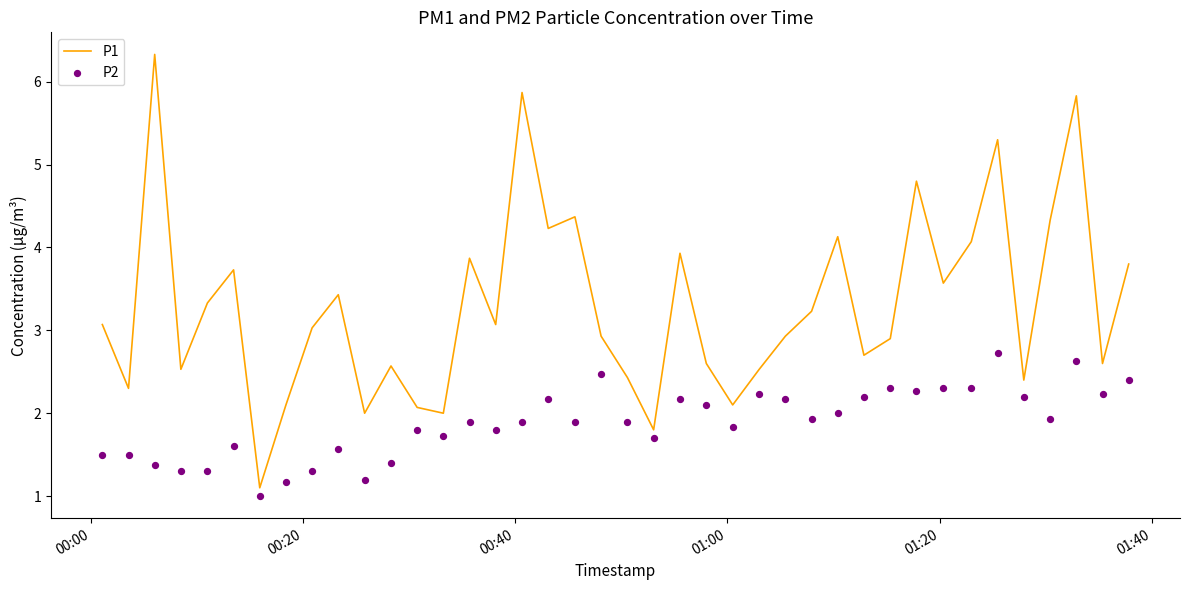

Which series has the largest total across all categories?

P1